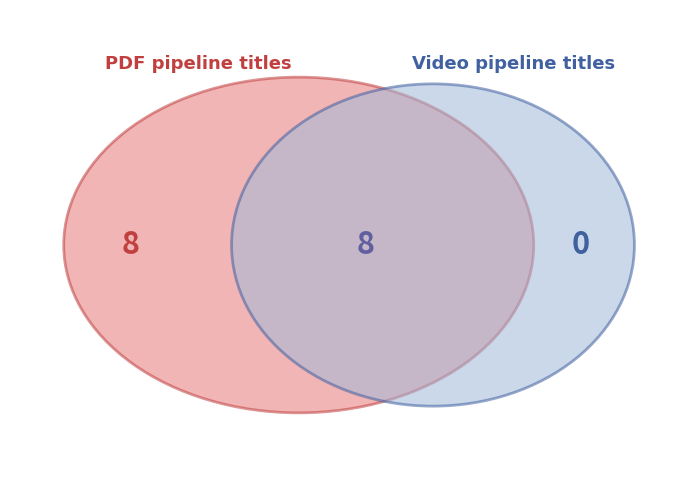

Rank the series at IDDOV Methodology from lowest to highest value.

Video Titles, PDF Titles